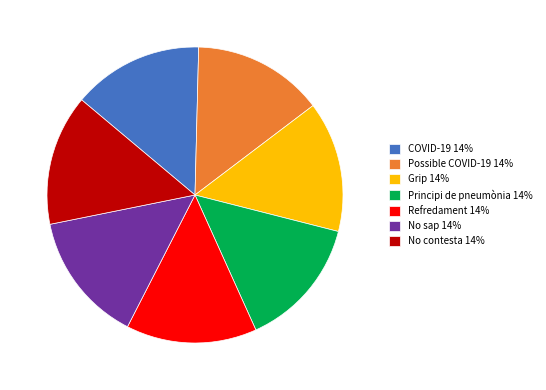

Does No sap represent more than half of the total?

No